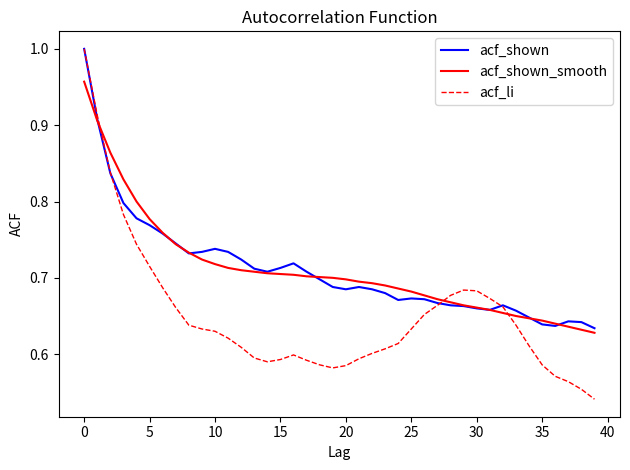

What is the difference between the maximum and second lowest values in the acf_li series?

0.4